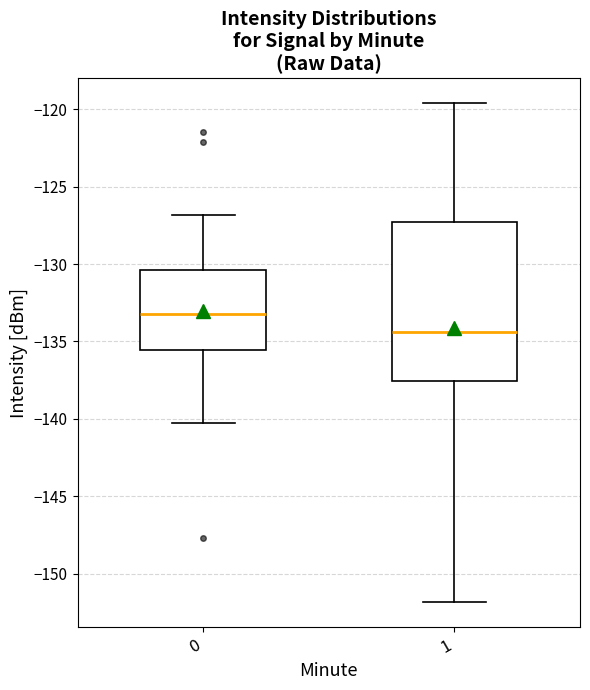

Reading left to right, read every box against the y-axis: the position of its median line, the range the box covers, and the ends of its whiskers. The values are not printed on the chart, so give them approximately, as read against the axis.

0: median -133.0, box -135.5 to -130.5, whiskers -140.5 to -127.0
1: median -134.5, box -137.5 to -127.5, whiskers -152.0 to -119.5